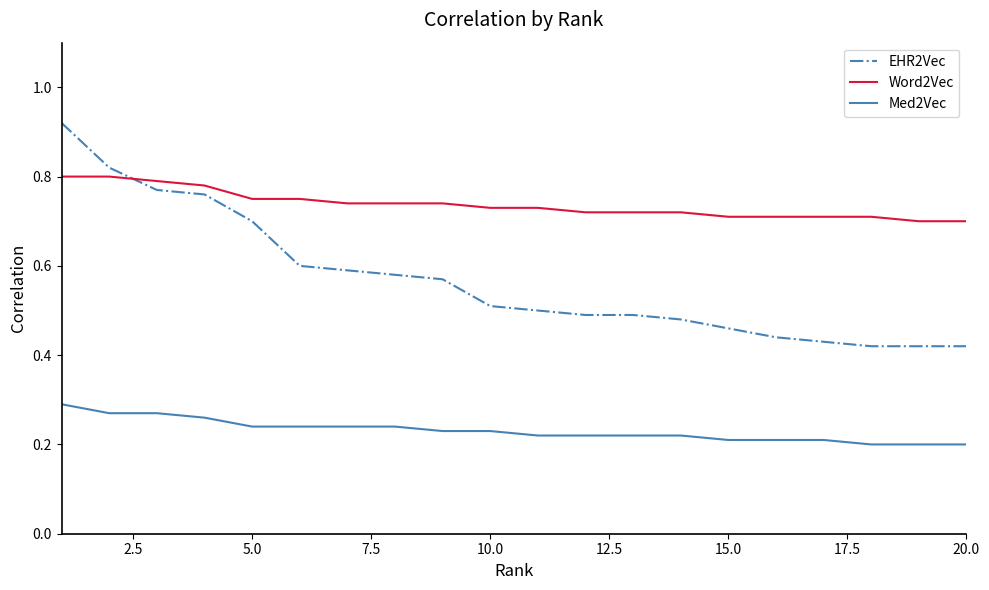

Rank the series by their maximum value, from lowest to highest.

Med2Vec, Word2Vec, EHR2Vec